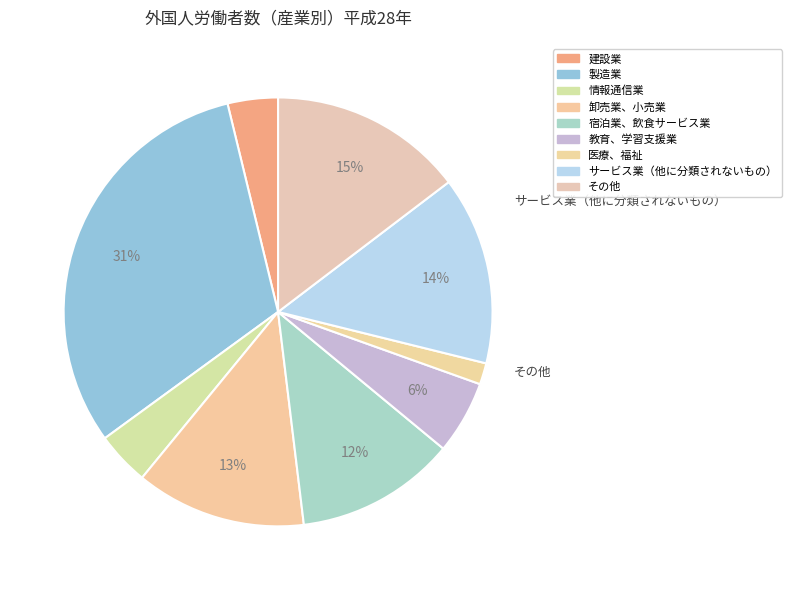

Count the number of slices in the pie.

9